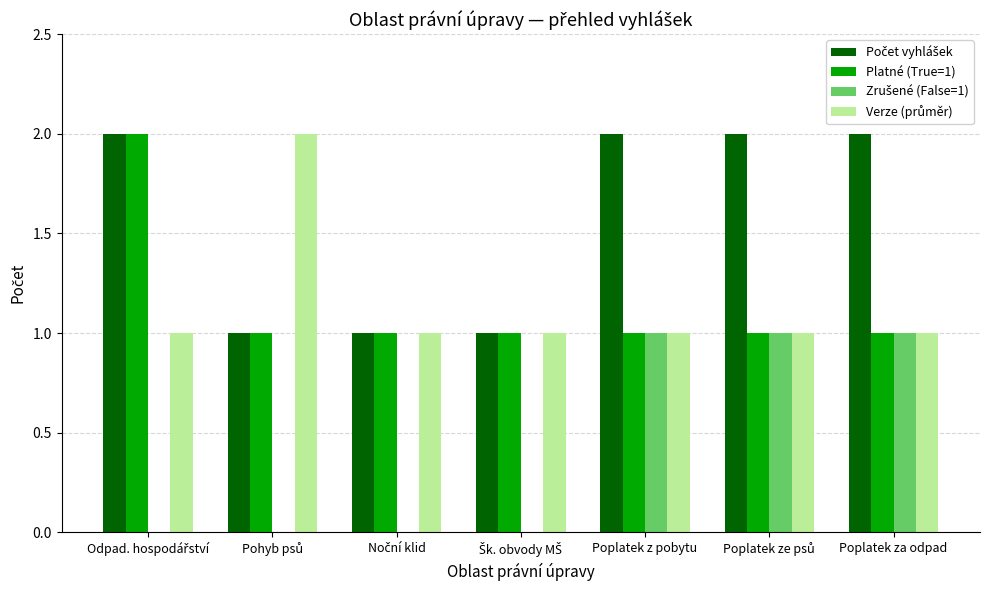

How many groups of bars are there?

7